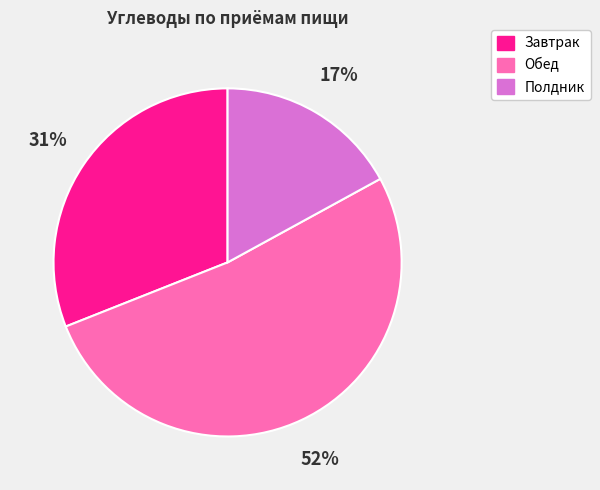

How many slices are in this pie chart?

3